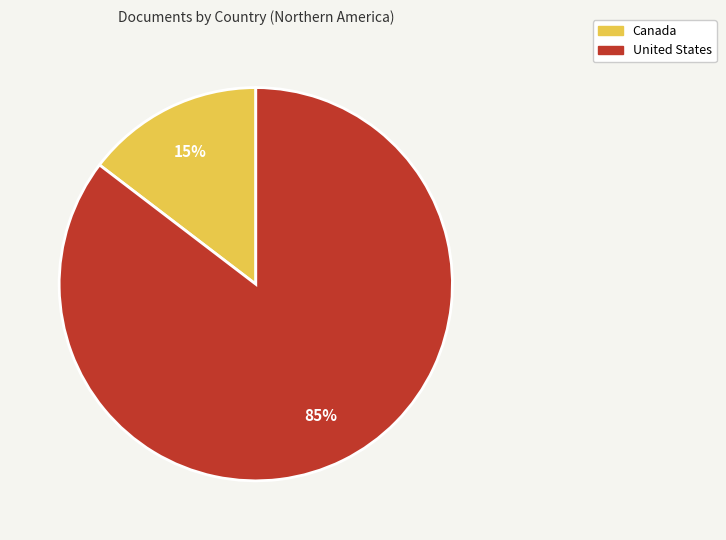

What percentage is the United States slice, to the nearest percent?

85%